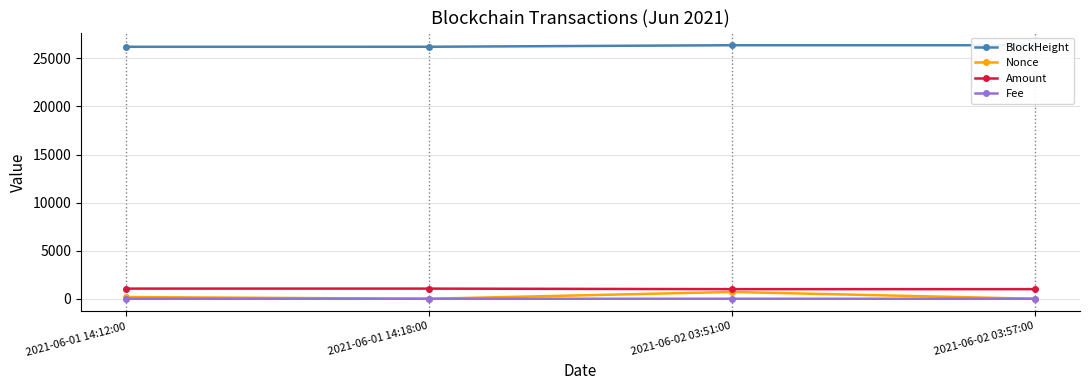

How many lines are shown in the chart?

4